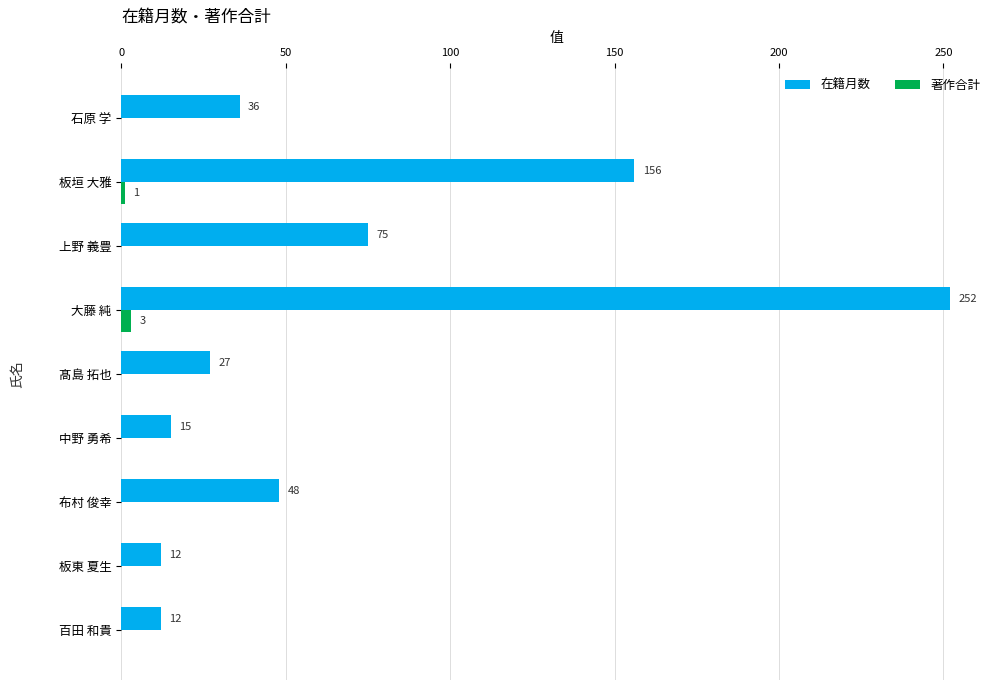

Is the value of 在籍月数 at 石原 学 greater than the value of 著作合計 at 中野 勇希?

Yes